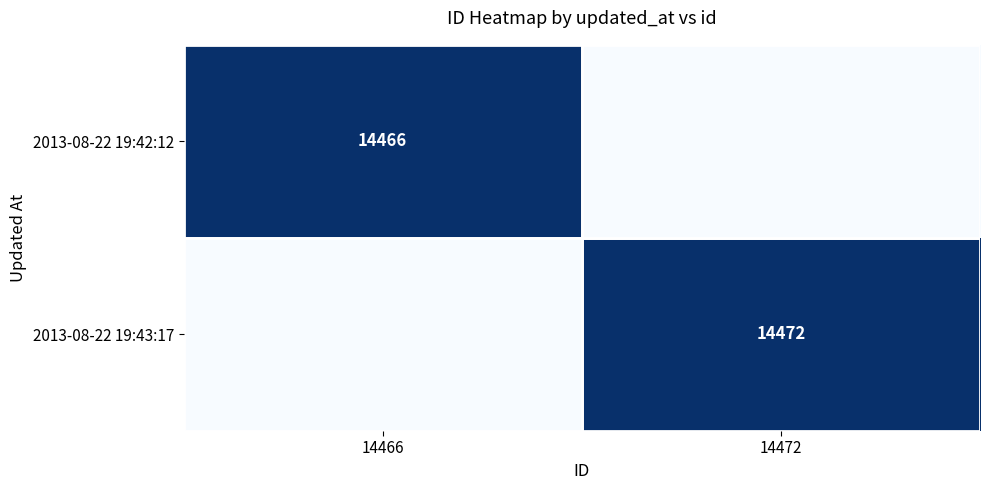

Is it true that 2013-08-22 19:42:12 equals 14466 at 14466?

True